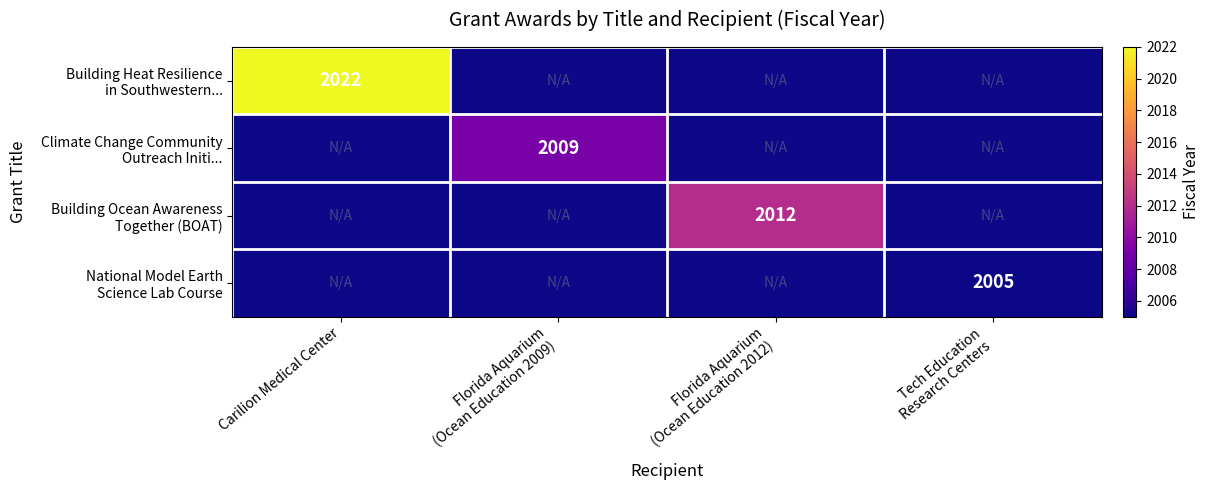

Which series has the widest spread of values?

Building Heat Resilience in Southwestern...